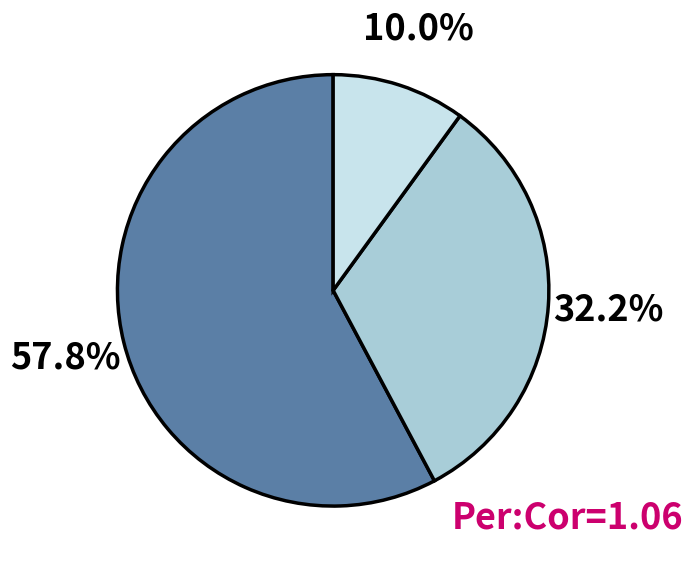

To the nearest percent, what is the difference between the largest and smallest slice percentages?

48%